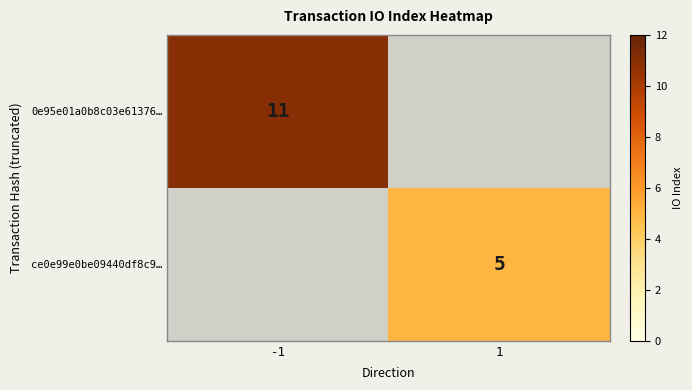

The 0e95e01a0b8c03e61376… series shows 11 at -1. True or false?

True